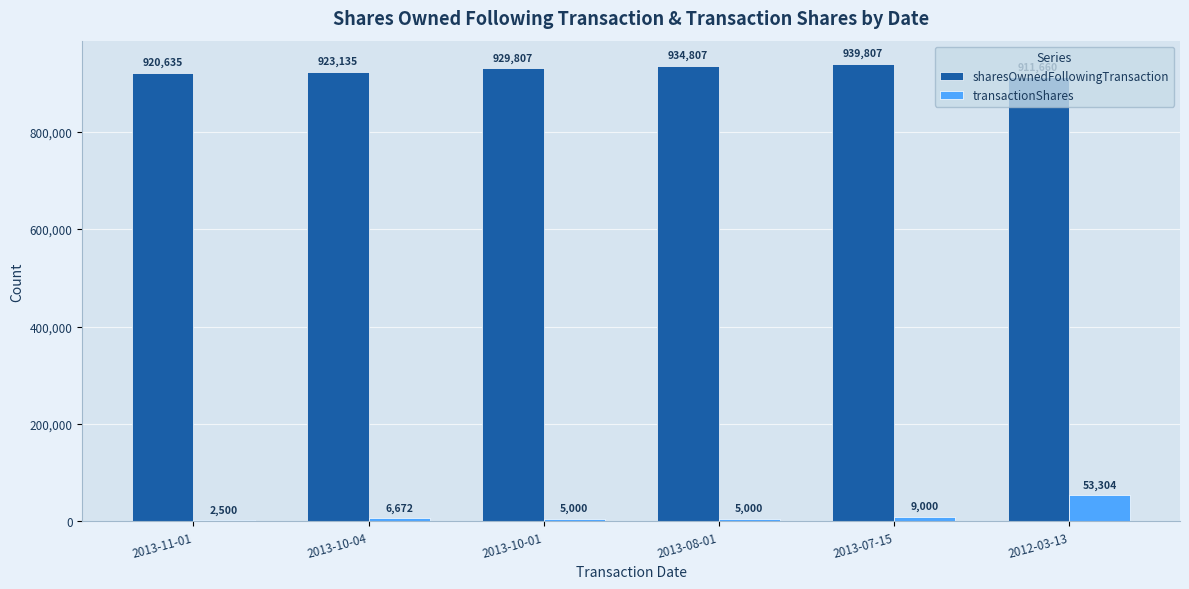

Is it true that sharesOwnedFollowingTransaction equals 929807 at 2013-10-01?

True